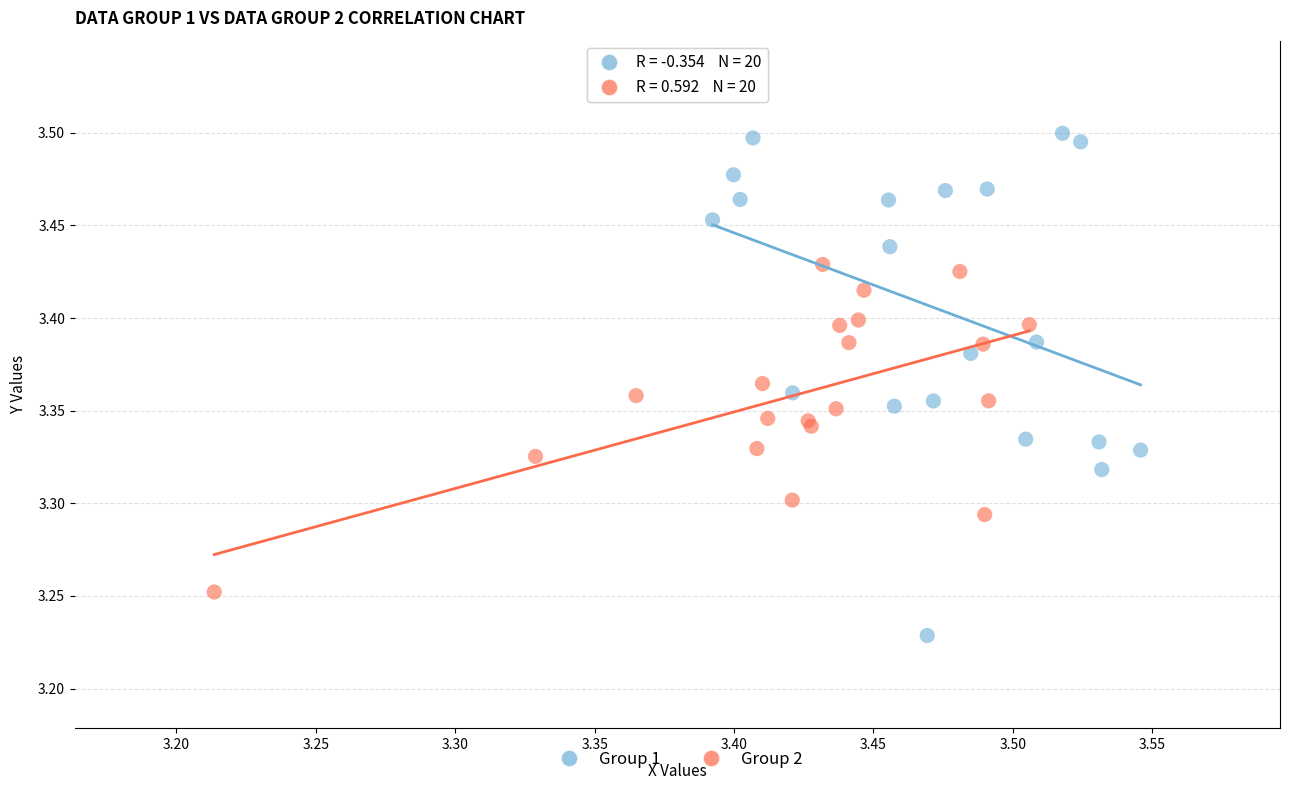

What are all the series names shown in the legend?

Group 1, Group 2